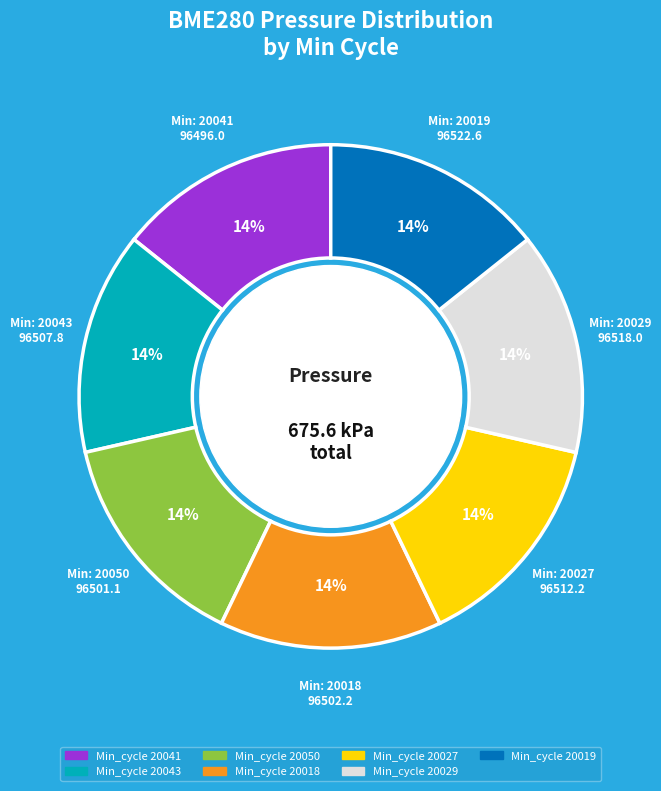

Is it true that Min_cycle 20027 is 1% of the pie?

False